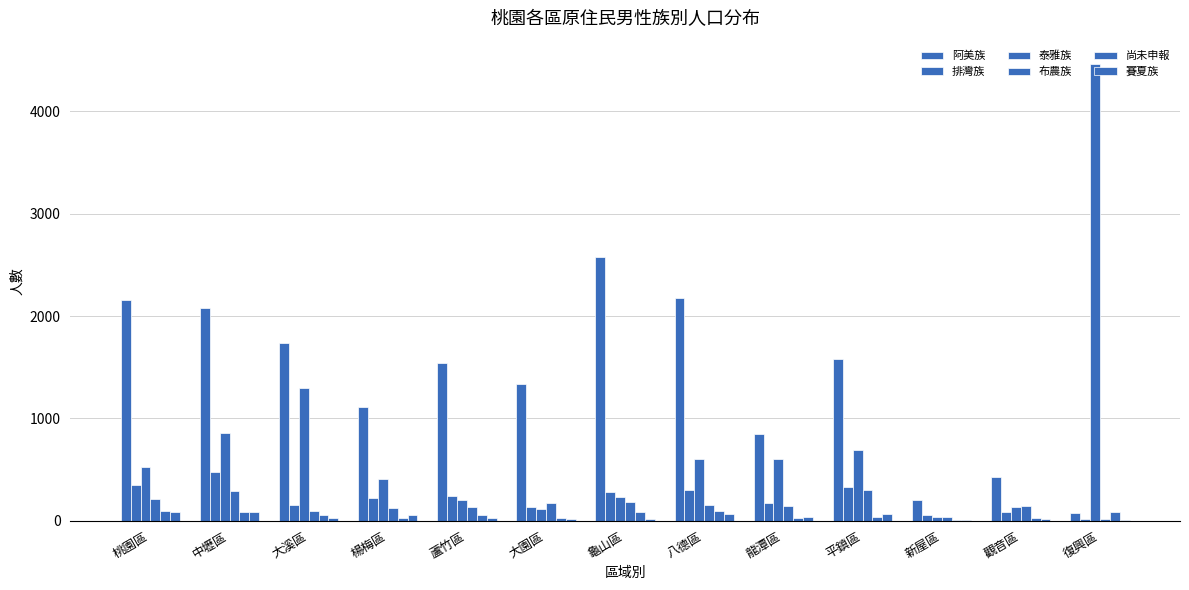

Are the bars grouped side by side (vs. stacked)?

Yes